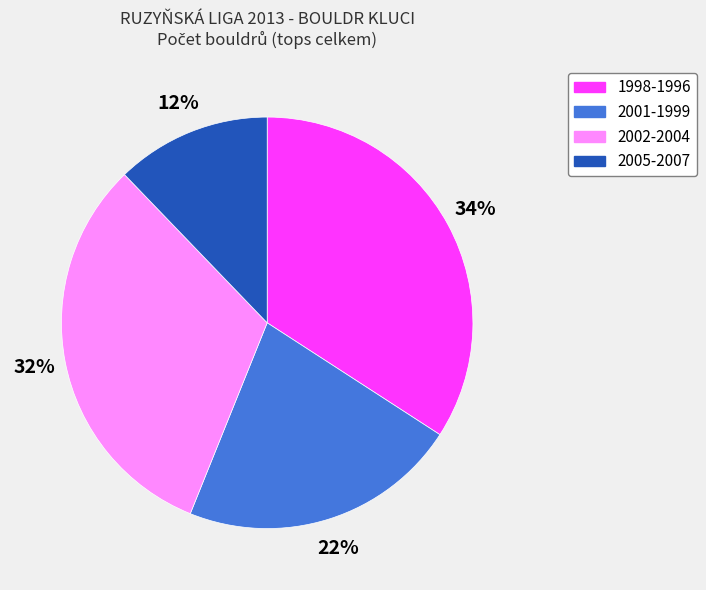

To the nearest percent, what is the average slice percentage?

25%